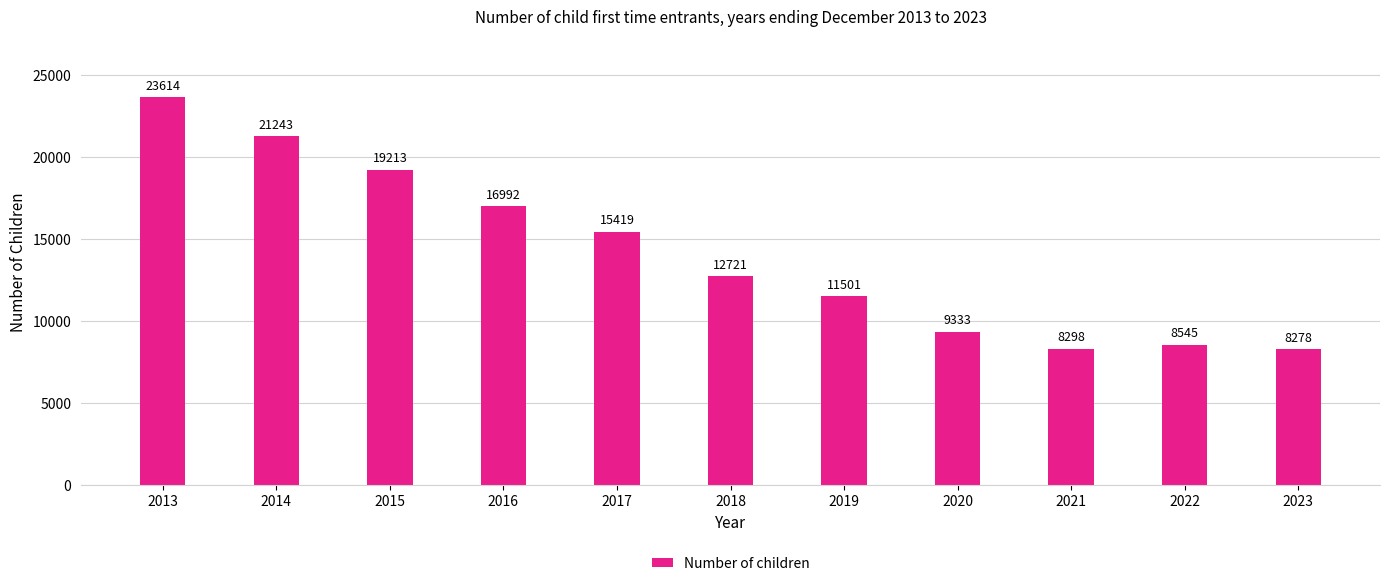

At which category does the chart reach its minimum across all series?

2023